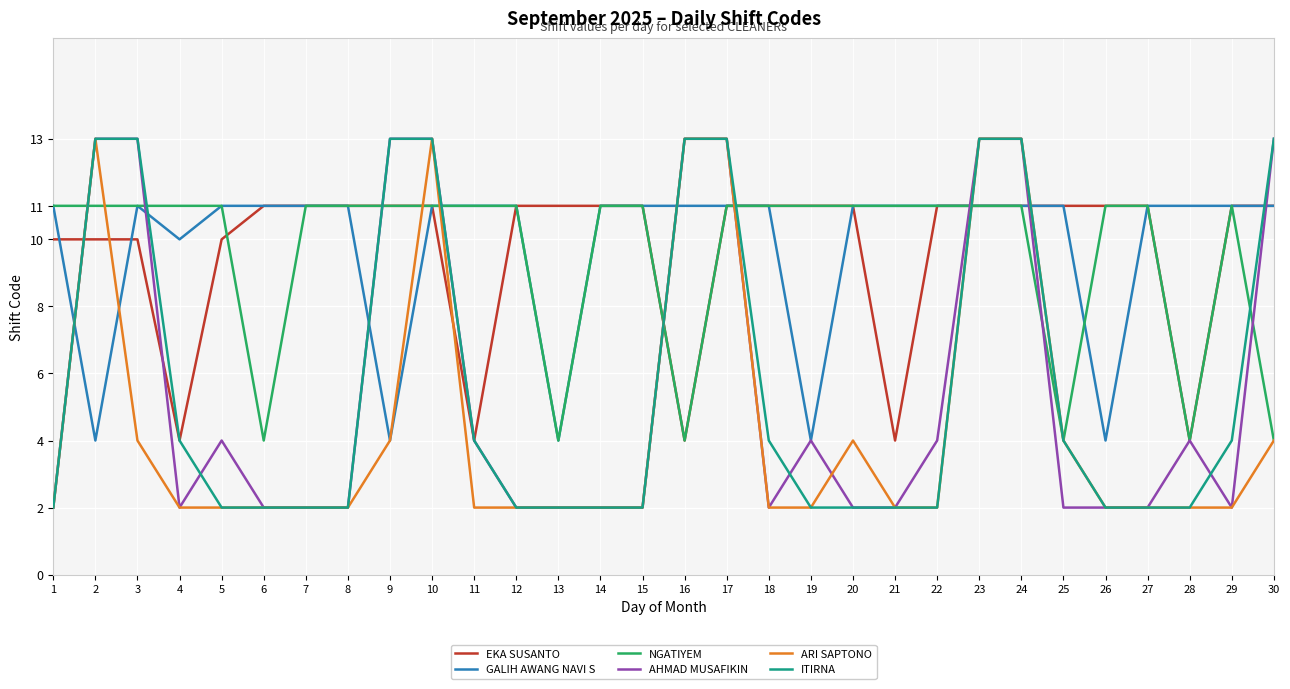

What is the minimum value for ARI SAPTONO?

2